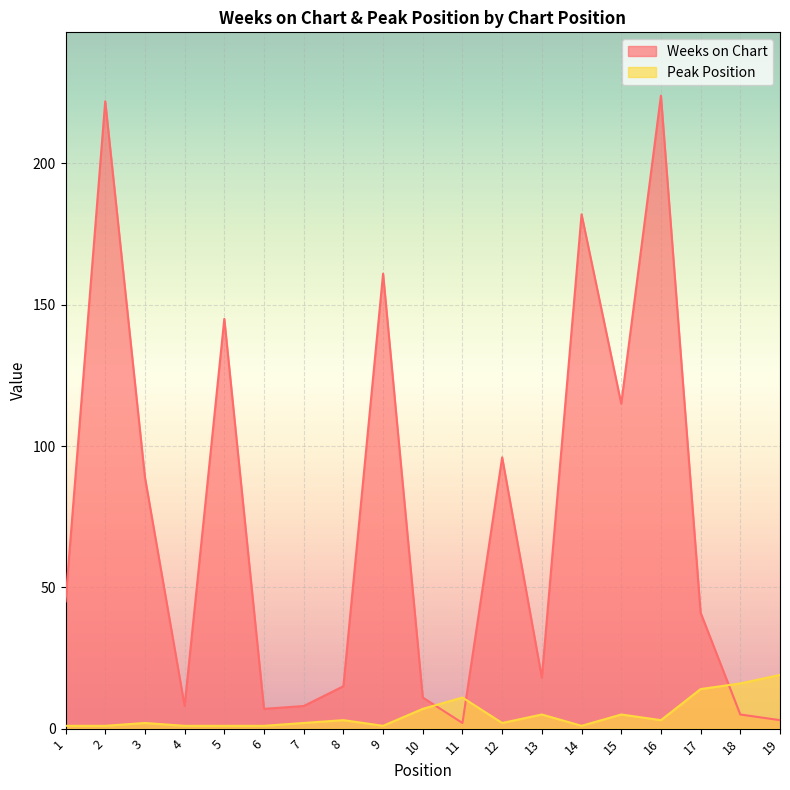

What is the maximum value for Weeks on Chart?

224